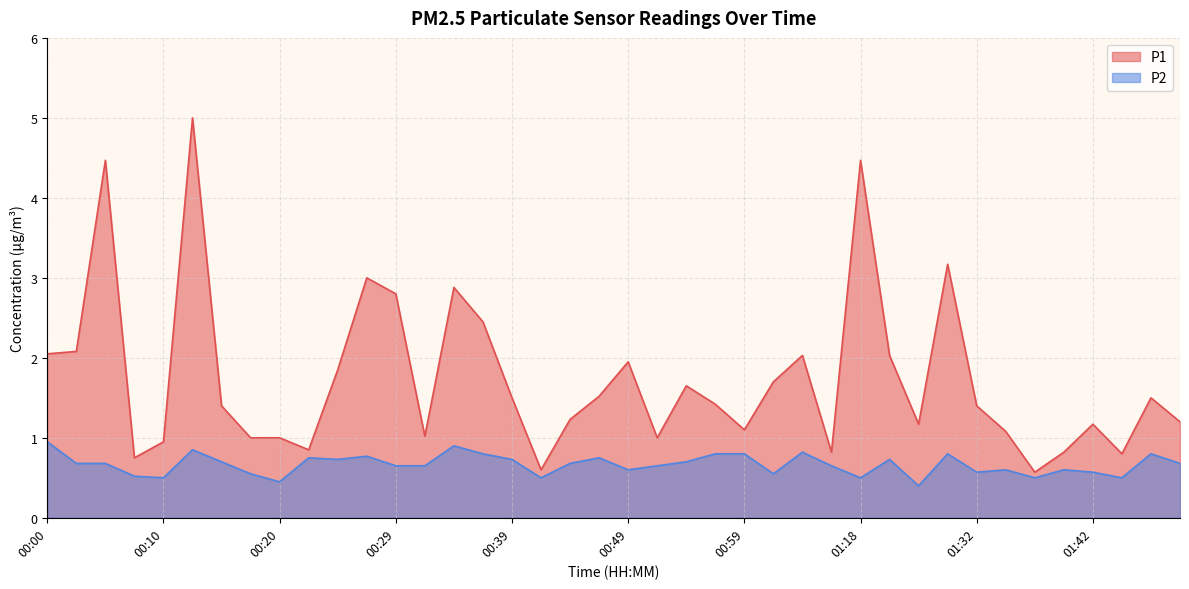

At which label does P2 reach its minimum?

01:26